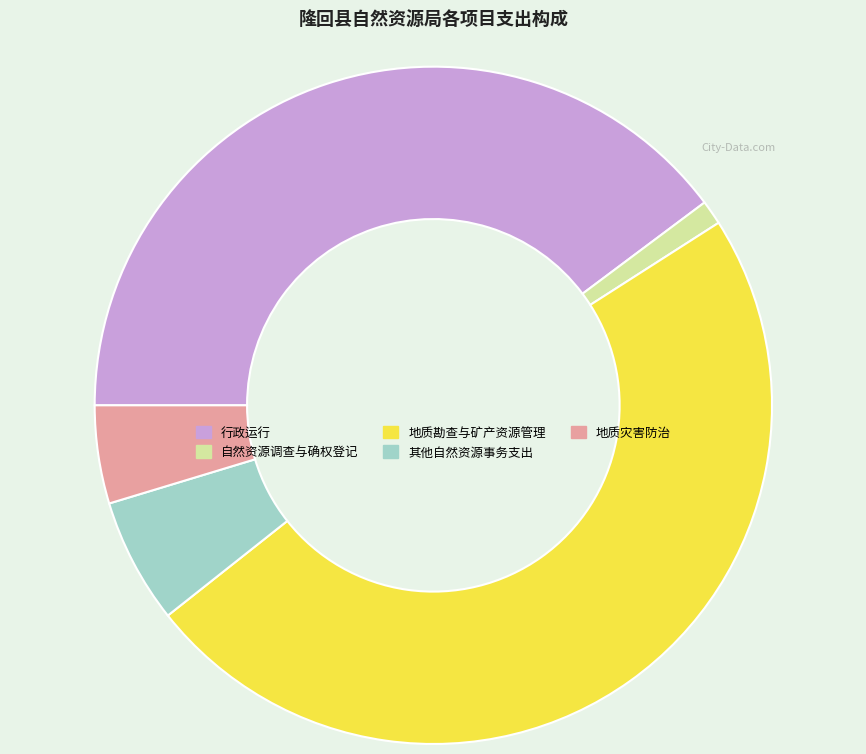

Which has a higher value, 自然资源调查与确权登记 or 行政运行?

行政运行